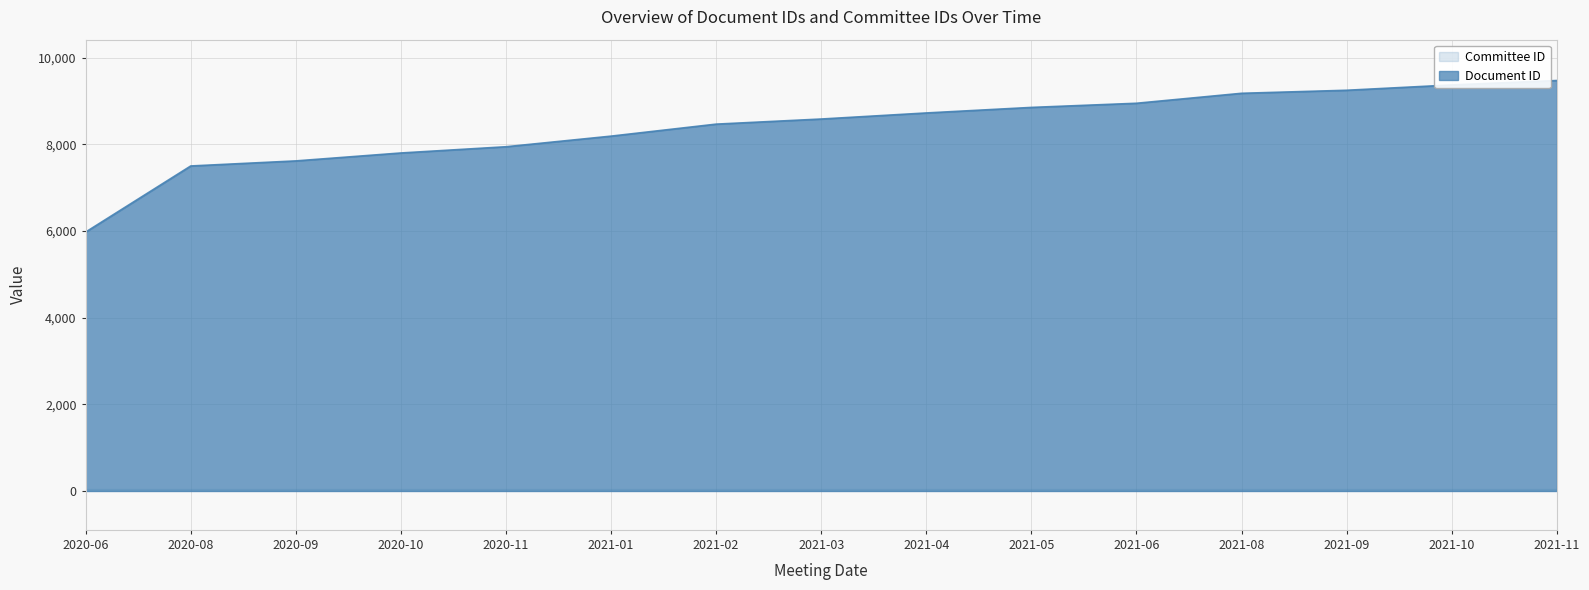

The value at 2021-02 is 8469. True or false?

True